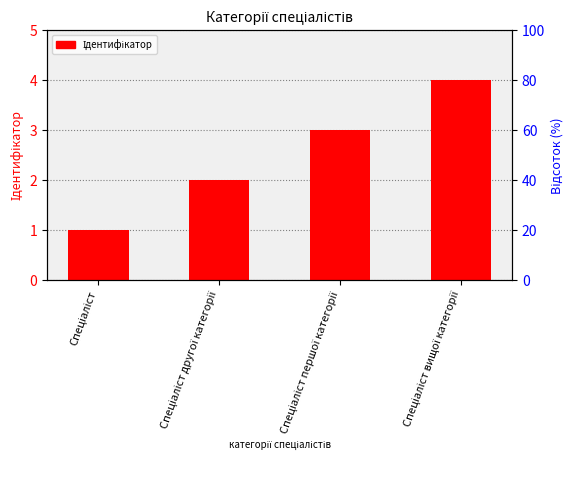

Reading left to right, list all the values displayed in this chart.

Спеціаліст=1	Спеціаліст другої категорії=2	Спеціаліст першої категорії=3	Спеціаліст вищої категорії=4